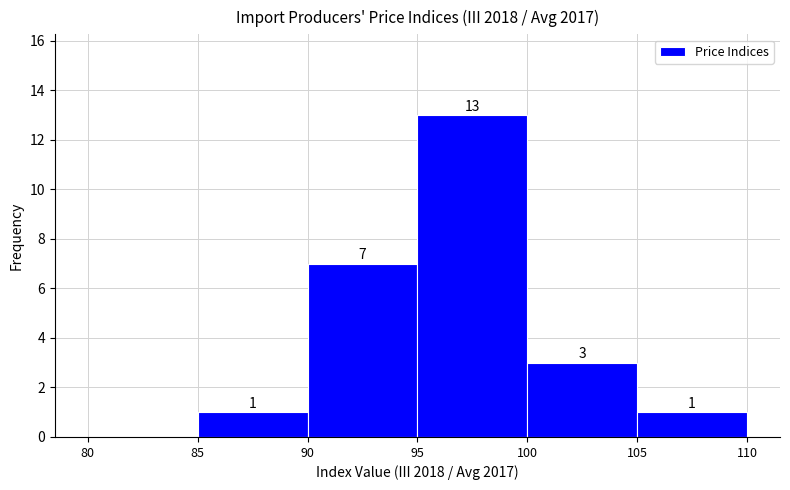

Over which range of the x-axis is the bar tallest?

95 to 100